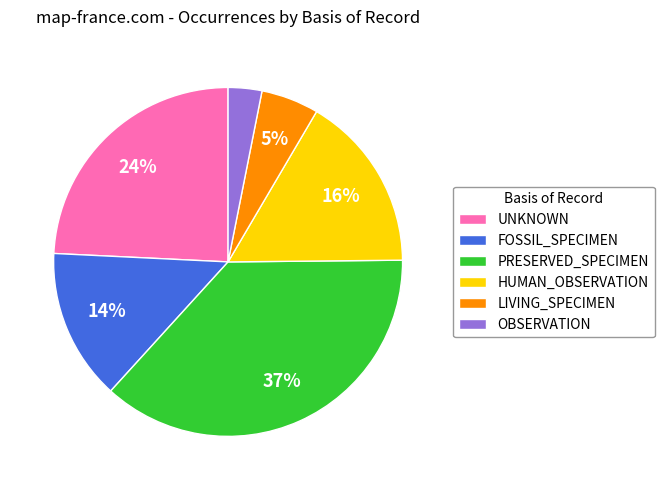

Count the number of slices in the pie.

6